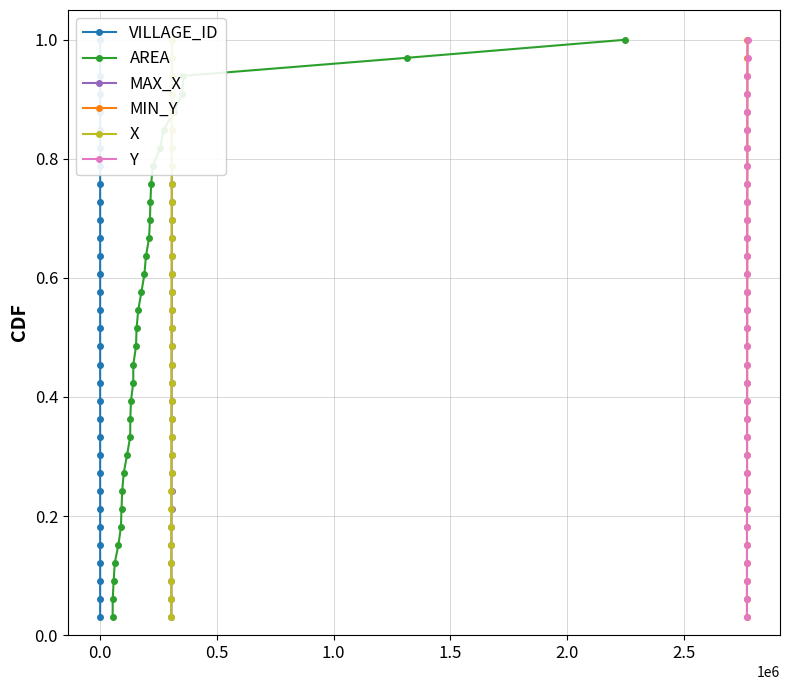

What is the highest value of the AREA series?

1.0